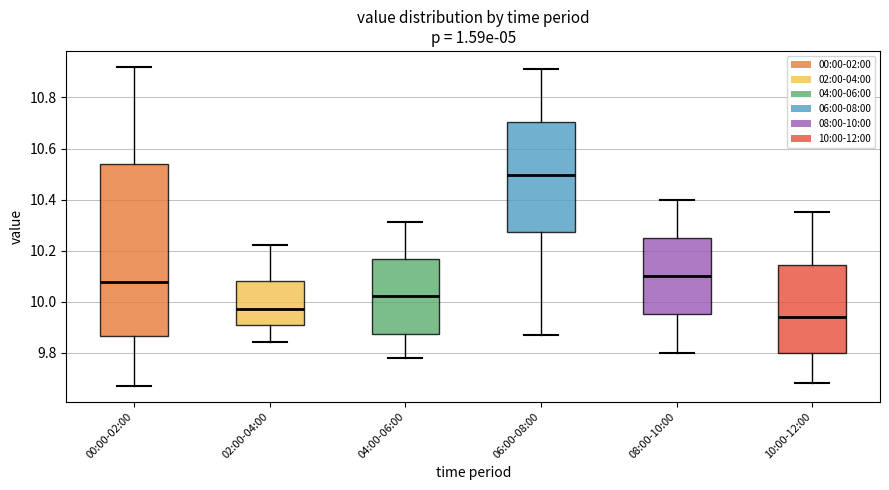

Where is the upper edge of the box for 10:00-12:00 on the y-axis? The values are not printed on the chart, so give them approximately, as read against the axis.

10.14